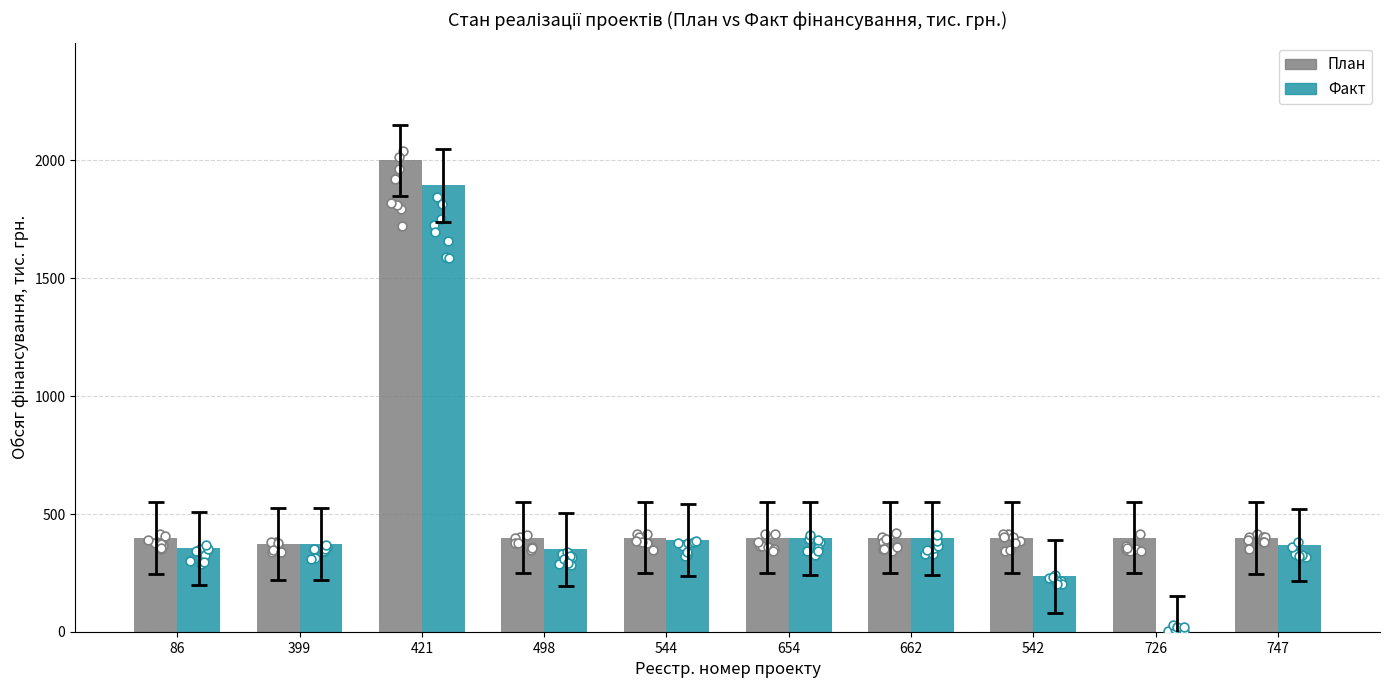

At which category is the sum across all series the highest?

421